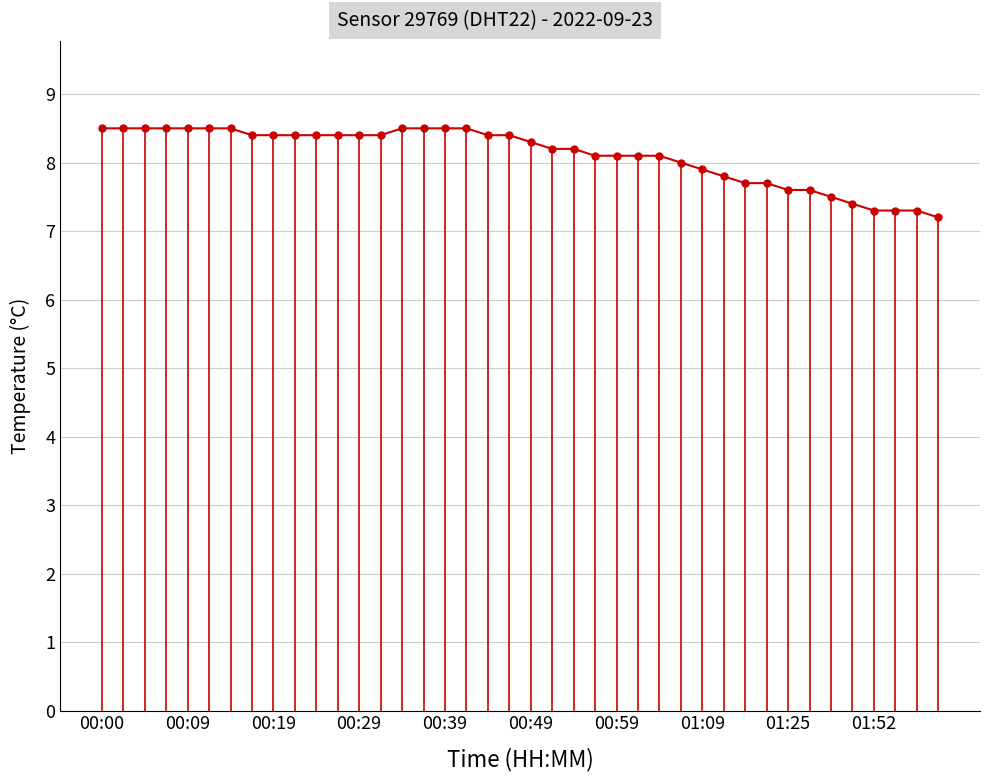

True or false: the data shows 12.7 at 00:29.

False